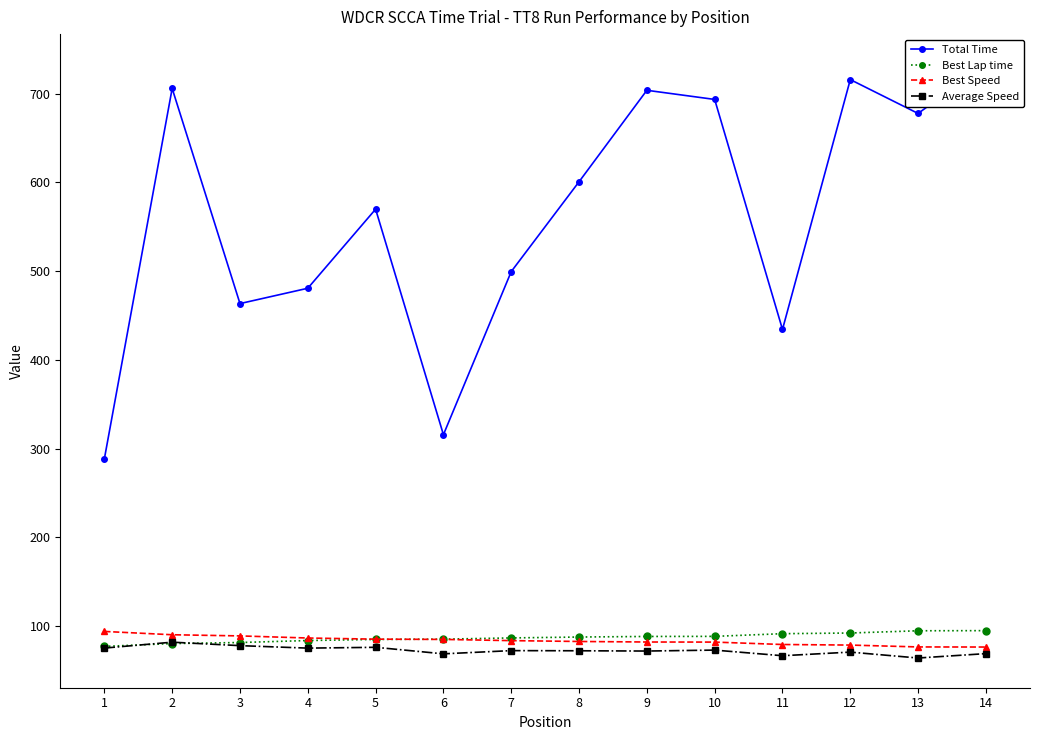

How many values in the Total Time series are below 600?

7